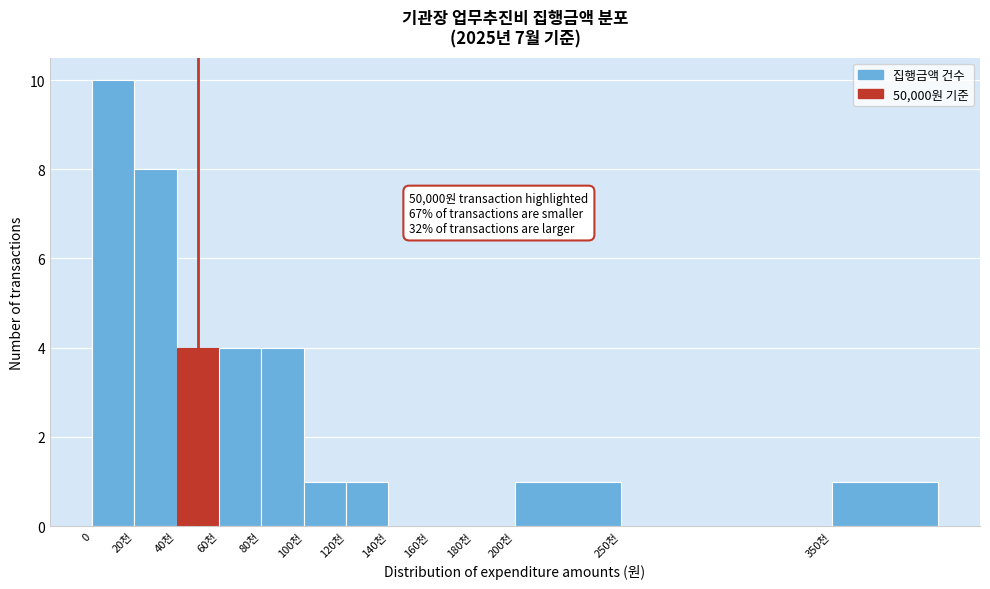

Reading right to left, what are all the values shown in this chart?

350천=1	250천=0	200천=1	180천=0	160천=0	140천=0	120천=1	100천=1	80천=4	60천=4	40천=4	20천=8	0=10